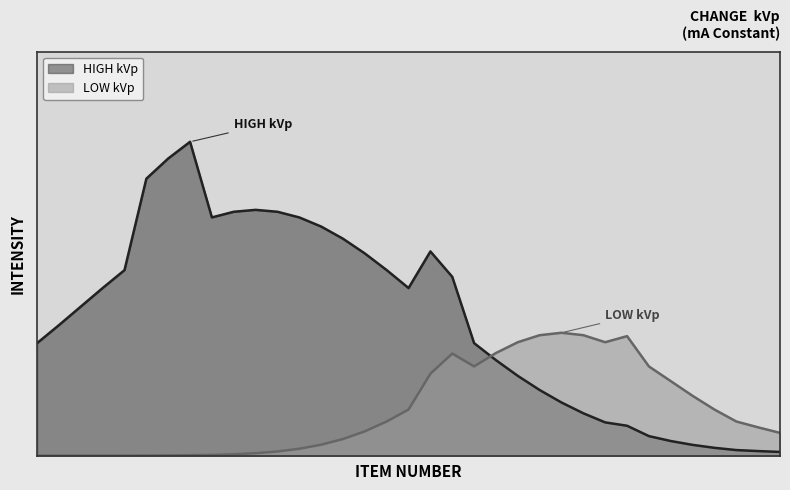

Does the chart have visible grid lines?

No